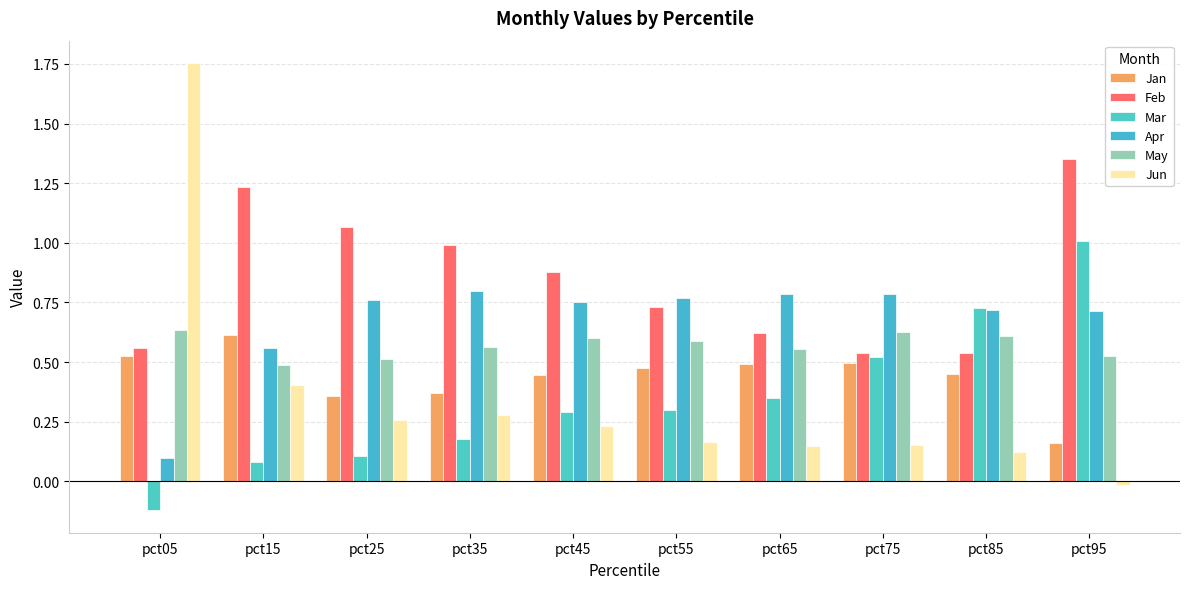

True or false: Apr has a value of 0.3 at pct95.

False